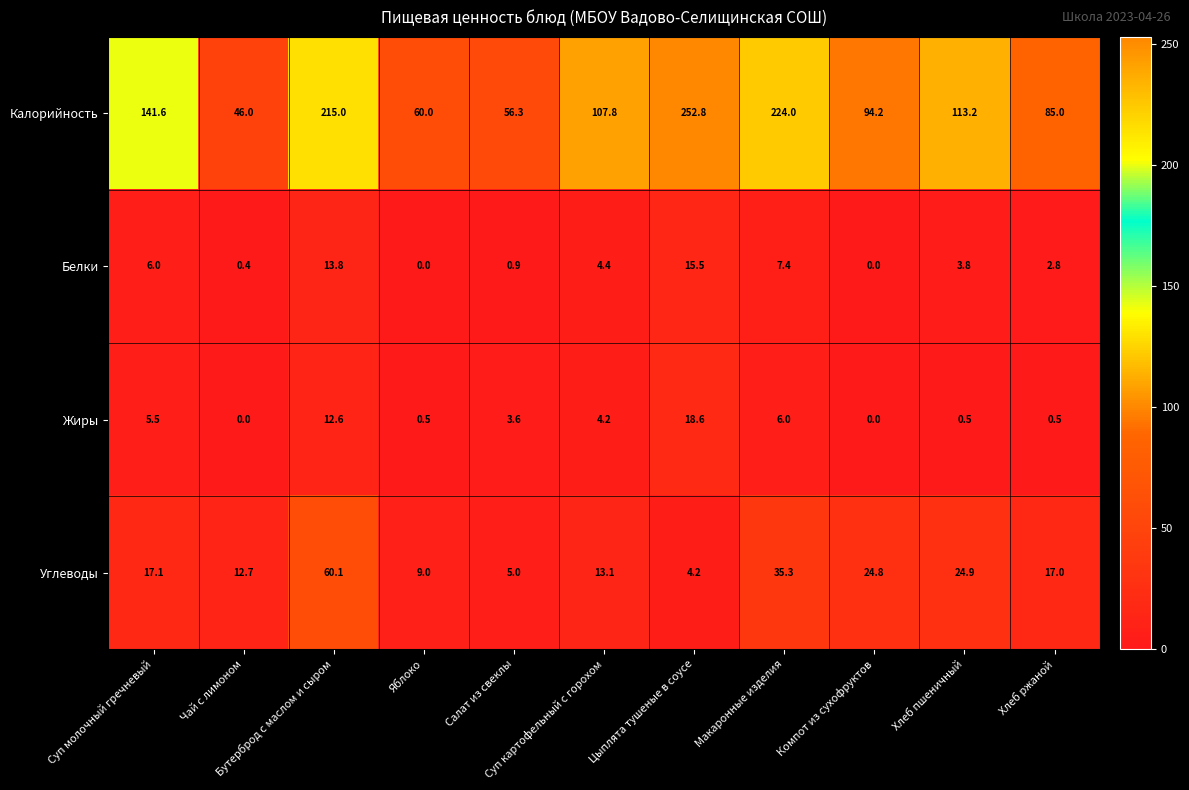

Which series has the widest spread of values?

Калорийность